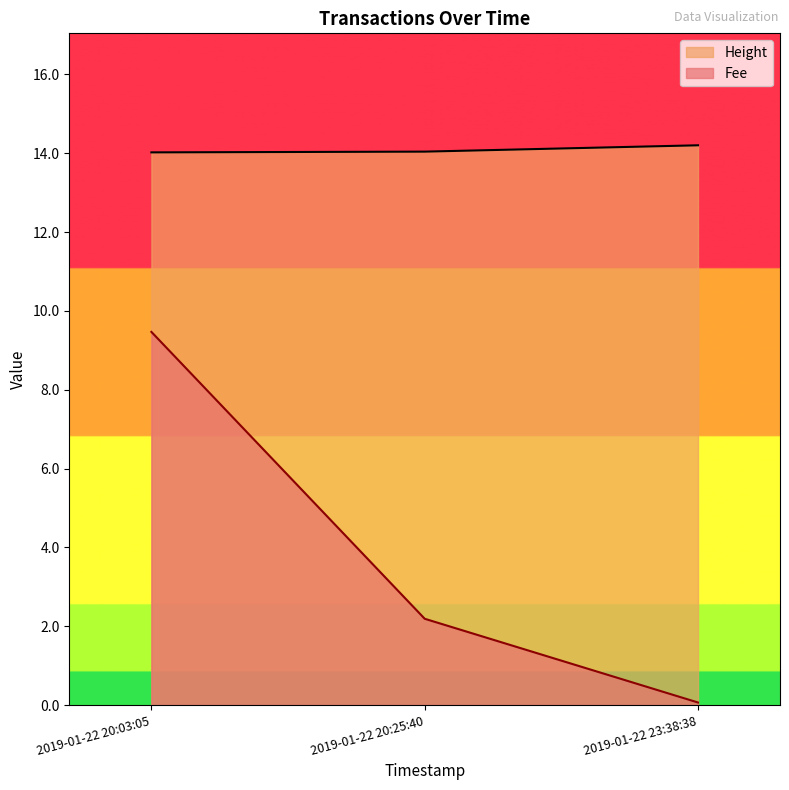

What is the sum of the Height values at 2019-01-22 23:38:38 and 2019-01-22 20:25:40?

28.2